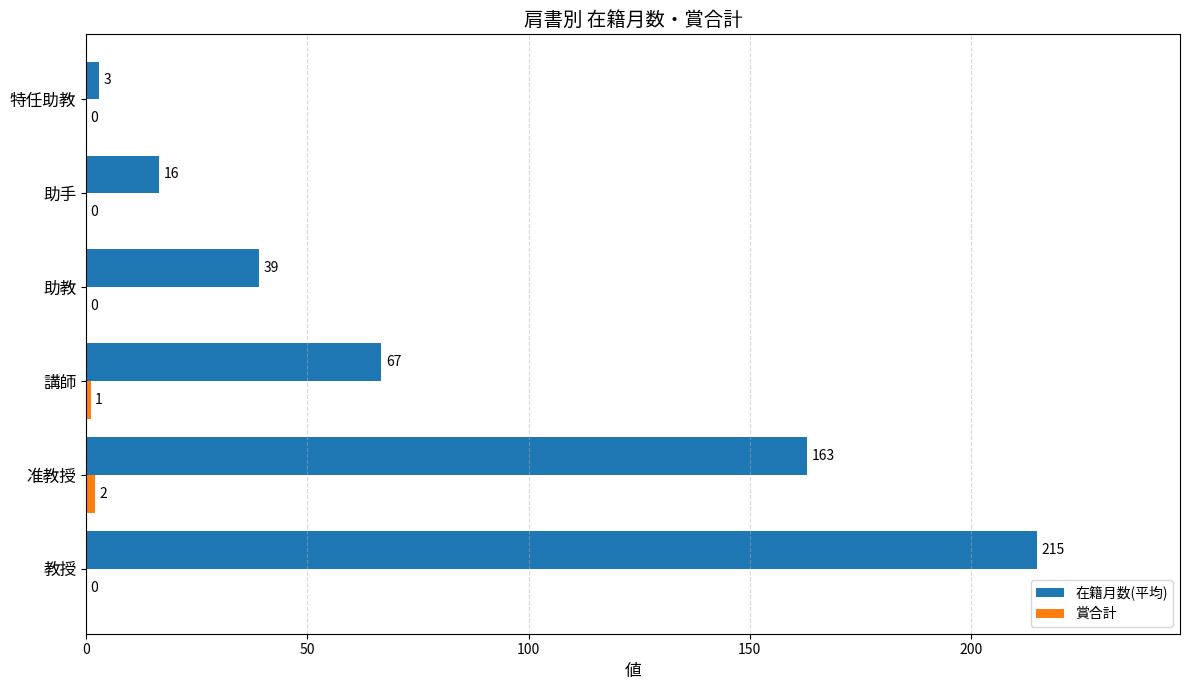

Which label corresponds to the largest value in the chart?

教授